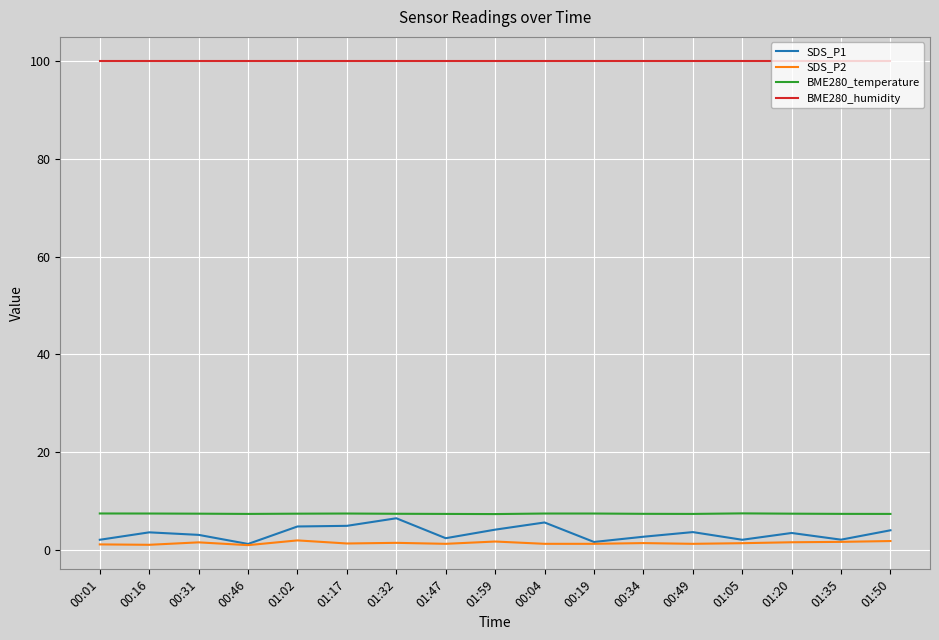

Which series has the largest total across all categories?

BME280_humidity